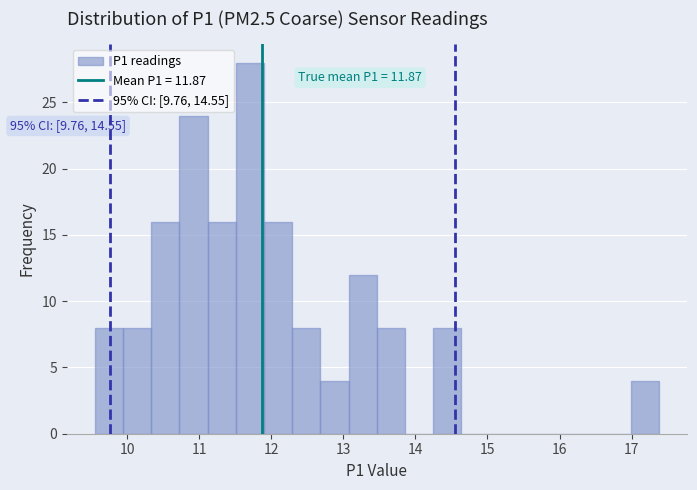

Read against the x-axis, roughly where is the centre of the tallest bar?

11.7